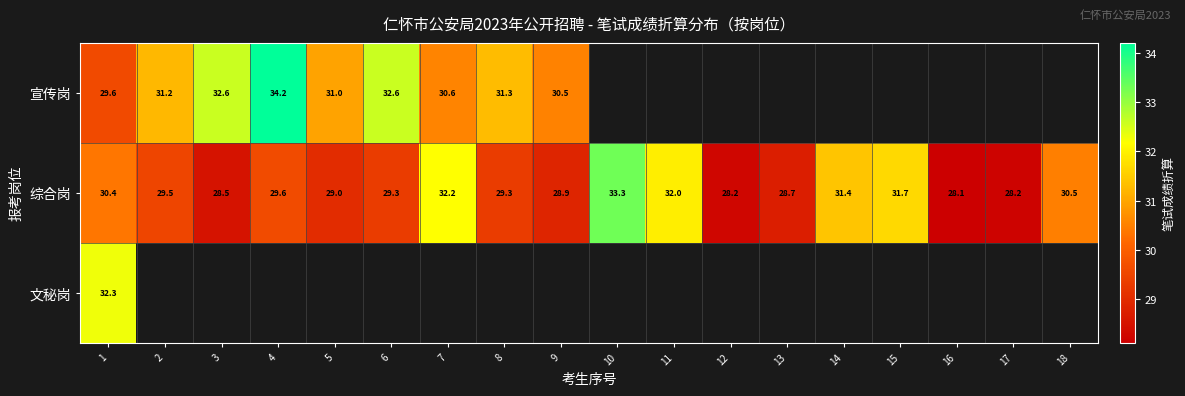

Is it true that 宣传岗 equals 32.6 at 6?

True